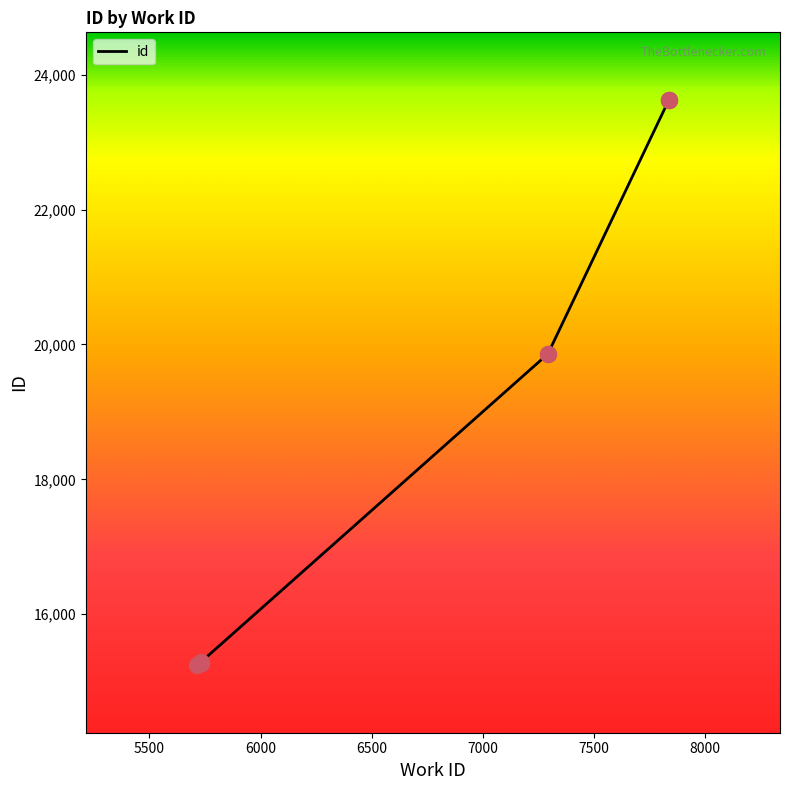

What is the ratio of the value at 7837 to the value at 7293?

1.2